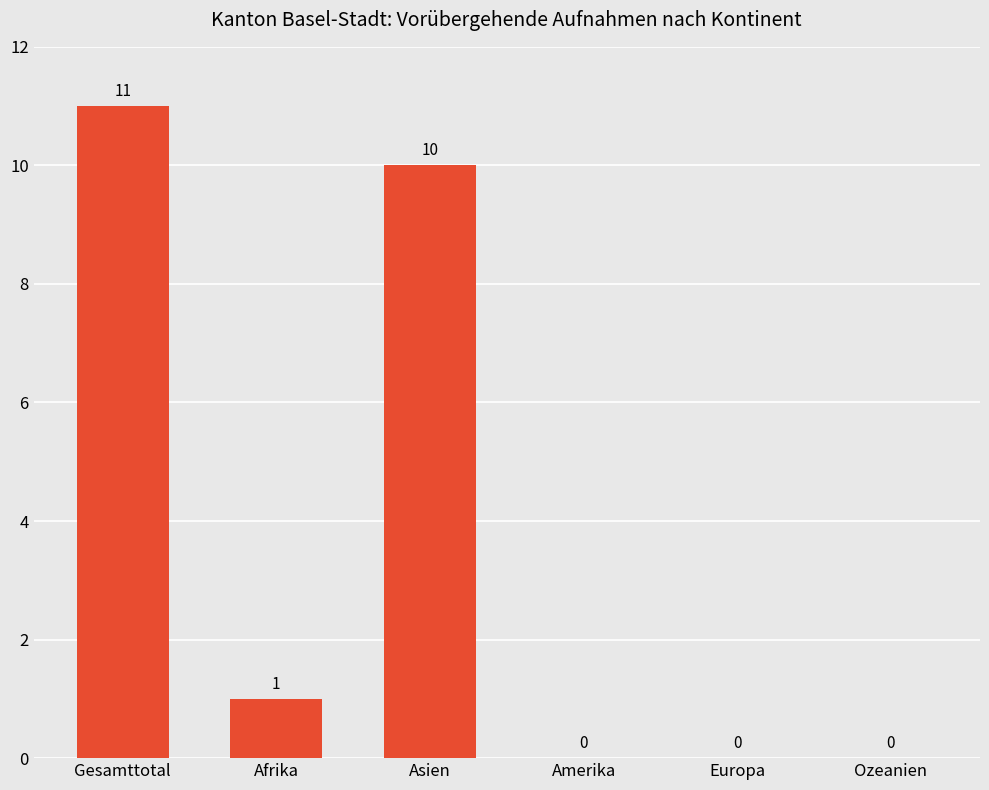

At which category does the chart reach its peak across all series?

Gesamttotal